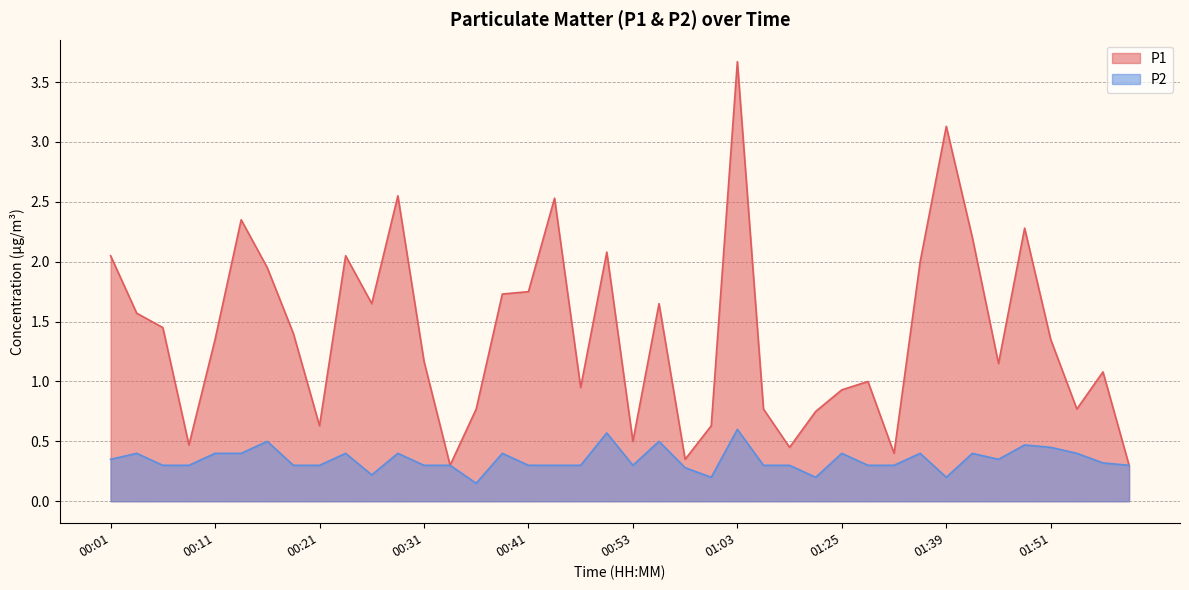

What are all the series names shown in the legend?

P1, P2